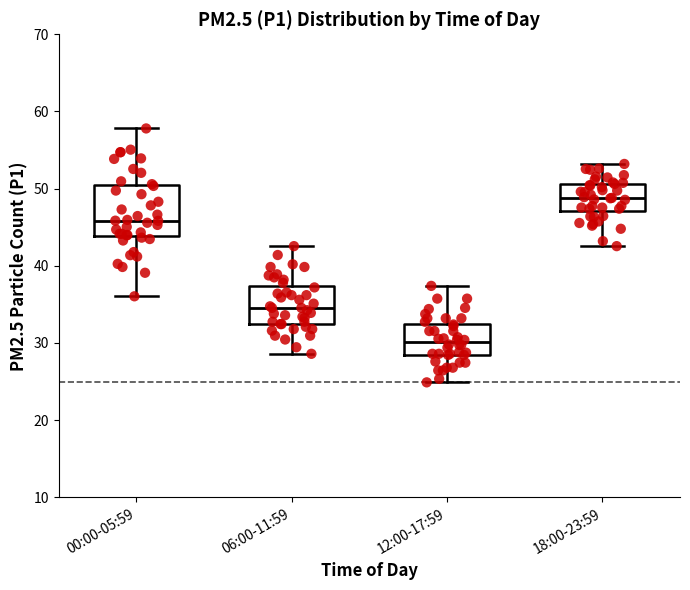

Comparing the boxes themselves (not the whiskers), which one is the tallest?

00:00-05:59